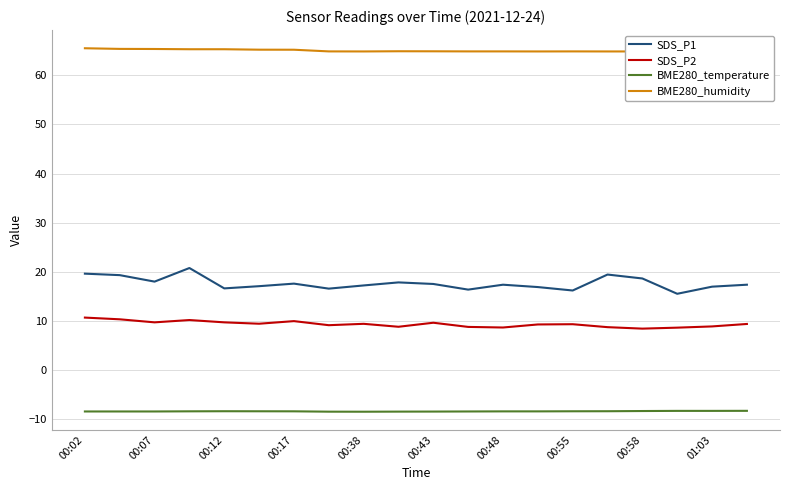

Is this an area chart (filled region under the line)?

No